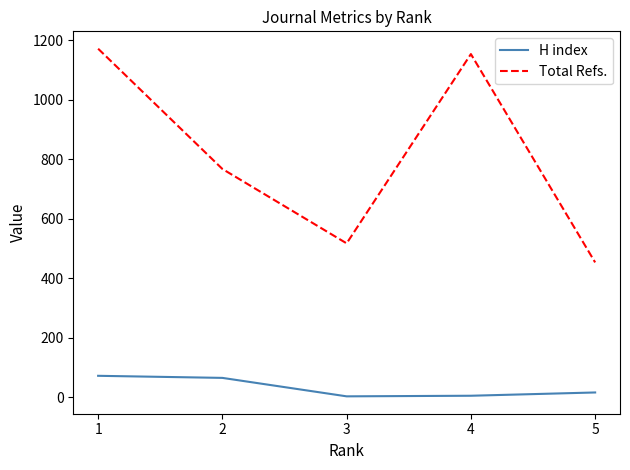

What is the spread (max minus min) of values at 3?

514